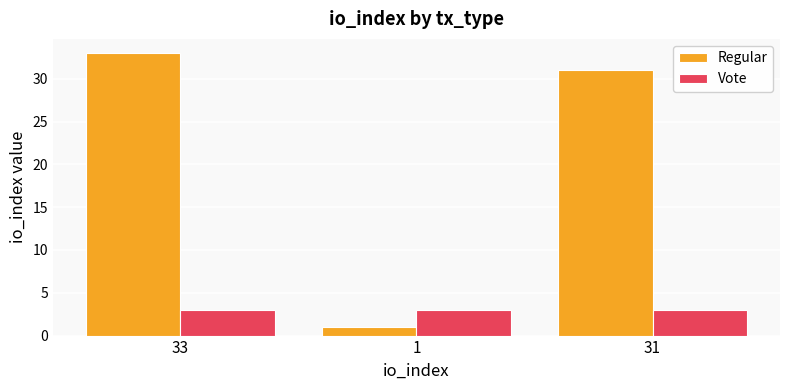

Which series has the widest spread of values?

Regular